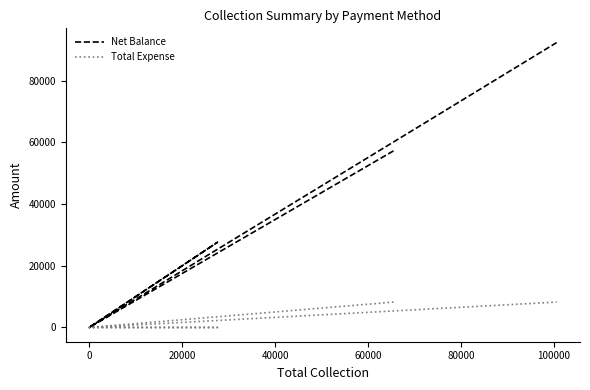

What are all the series names shown in the legend?

Net Balance, Total Expense